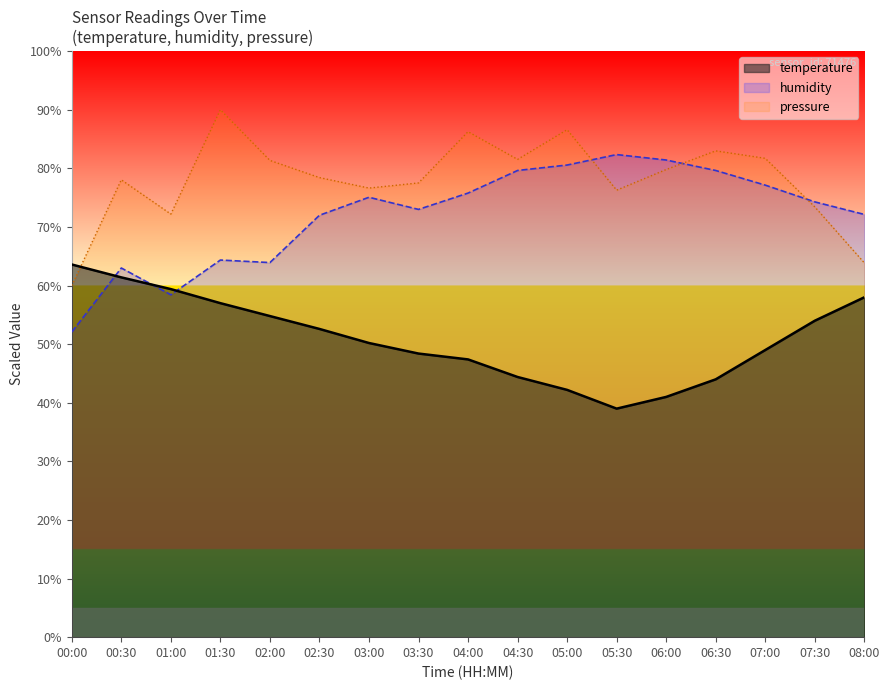

True or false: temperature and pressure_scaled intersect in this chart.

True